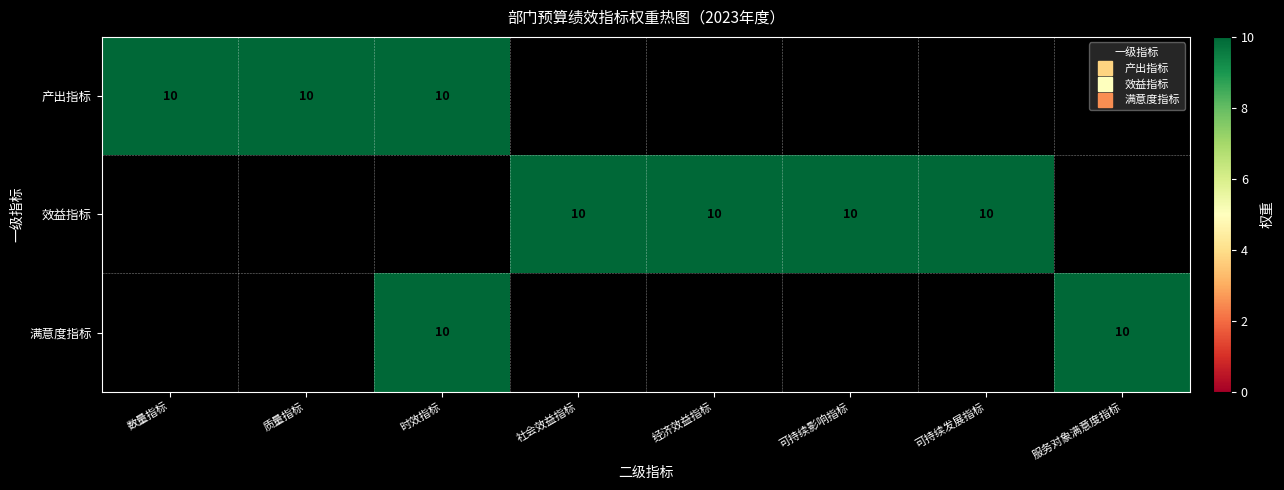

Is it true that 产出指标 equals 10 at 时效指标?

True